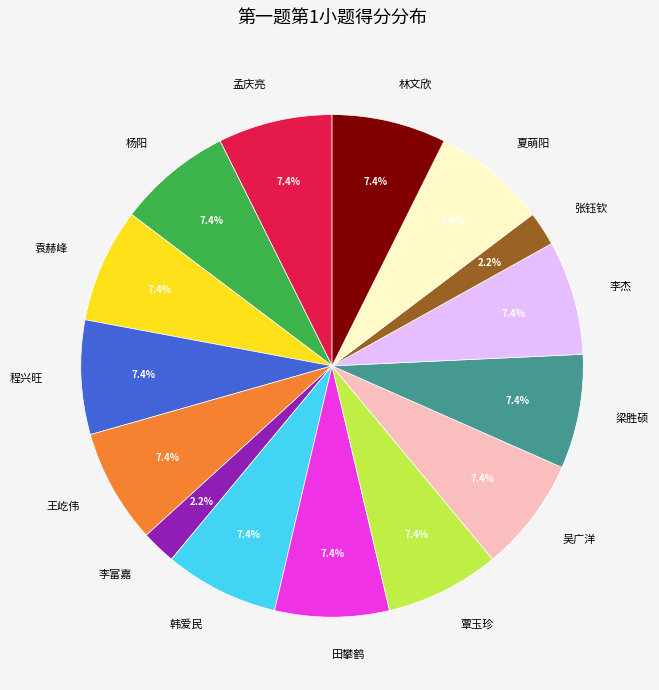

Combined, do 杨阳 and 田攀鹤 account for over 50%?

No